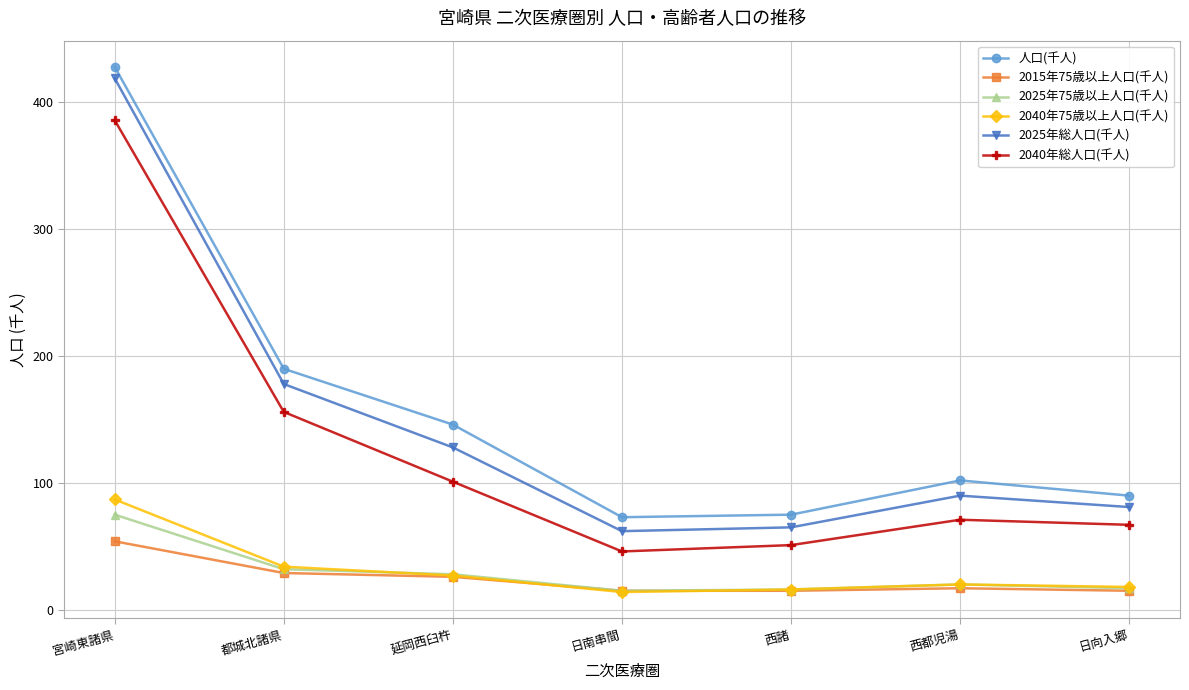

True or false: 2015年75歳以上人口(千人) and 人口(千人) cross at least once.

False